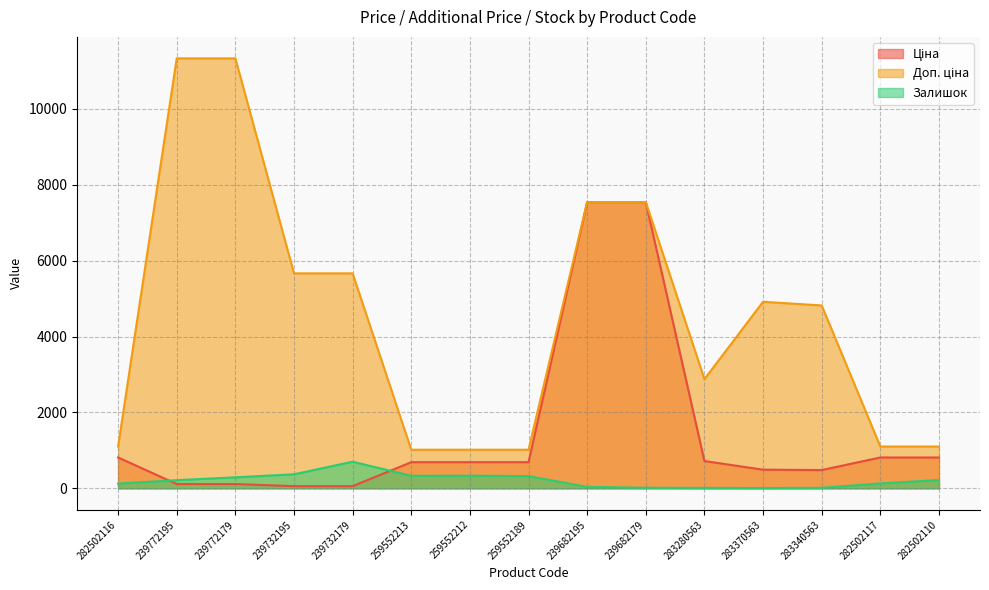

Is it true that Ціна equals 908.5 at 259552213?

False